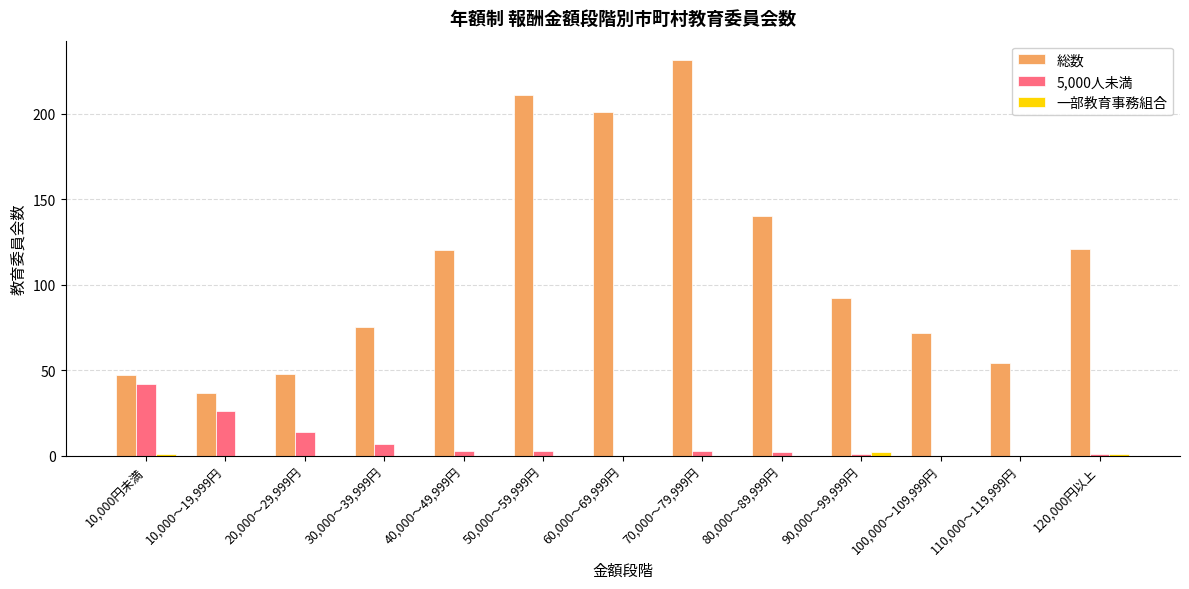

The 総数 series shows 231 at 70,000～79,999円. True or false?

True